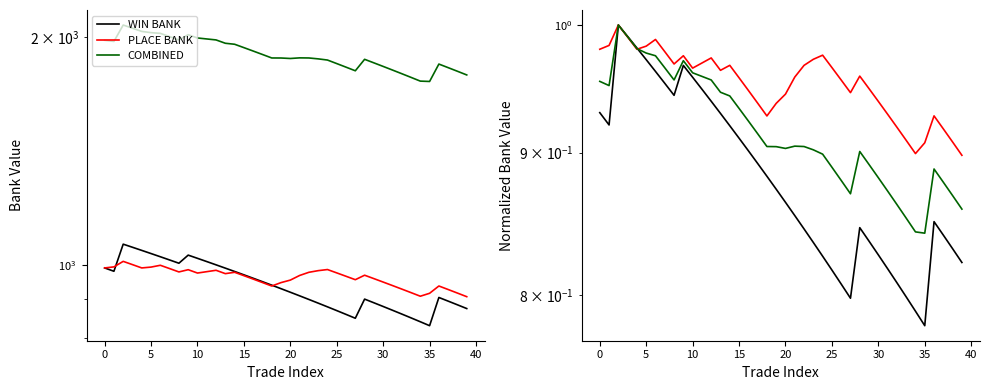

What is the difference between the highest and lowest values at 24?

0.1